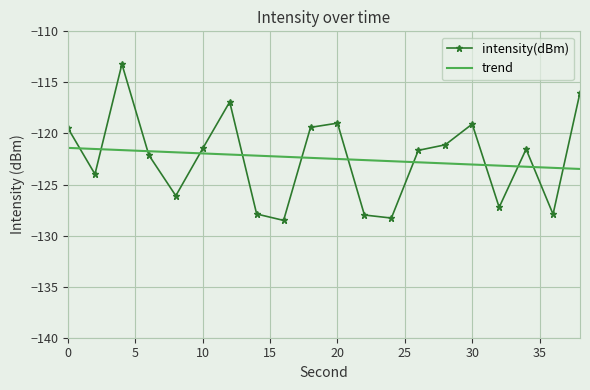

Which series ends up on top after the final intersection of intensity(dBm) and trend?

intensity(dBm)